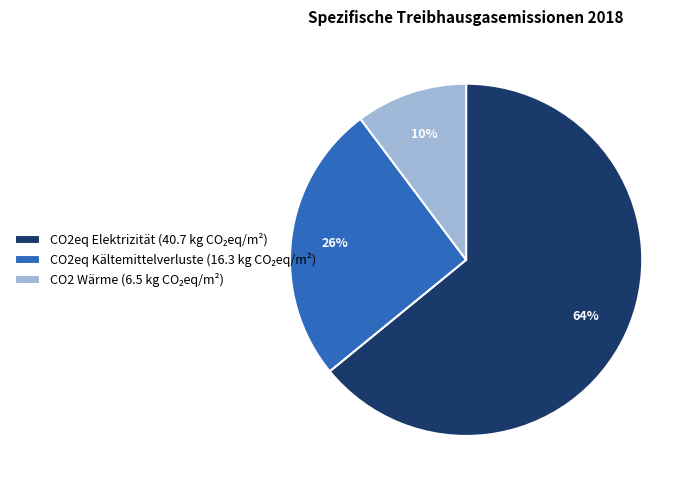

Does any single category account for the majority?

Yes